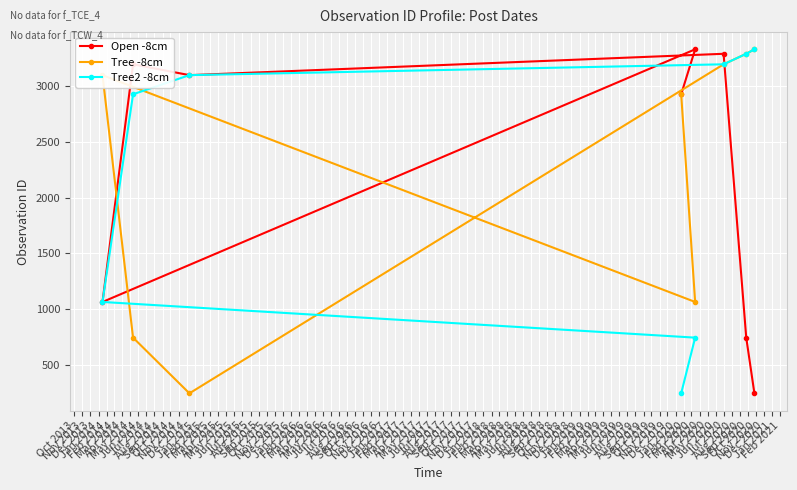

Which series has the widest spread of values?

Open -8cm